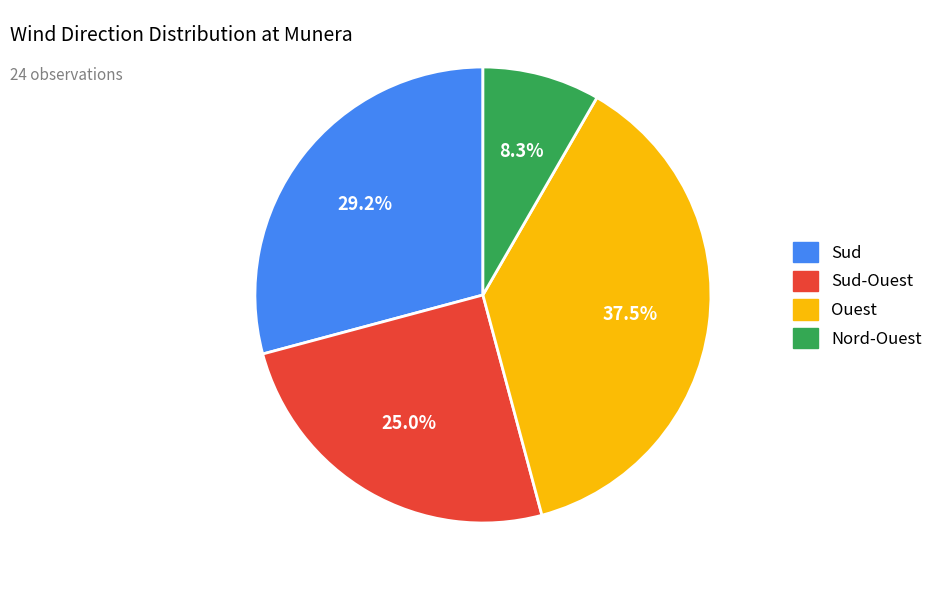

Combined, do Ouest and Sud-Ouest account for over 50%?

Yes